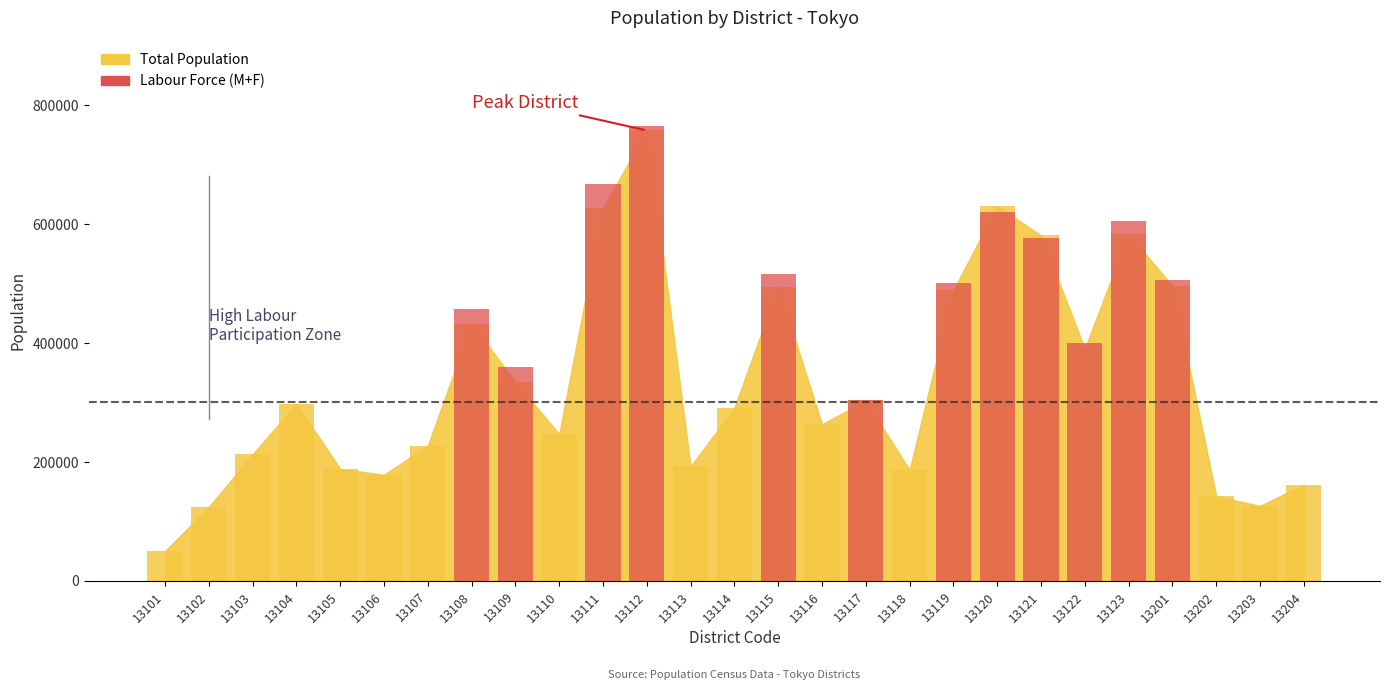

Reading left to right, transcribe all the data shown in this chart.

0	0	0	0	0	0	0	456860	359922	0	667781	765027	0	0	517035	0	304478	0	500762	621251	577590	400039	606149	506666	0	0	0